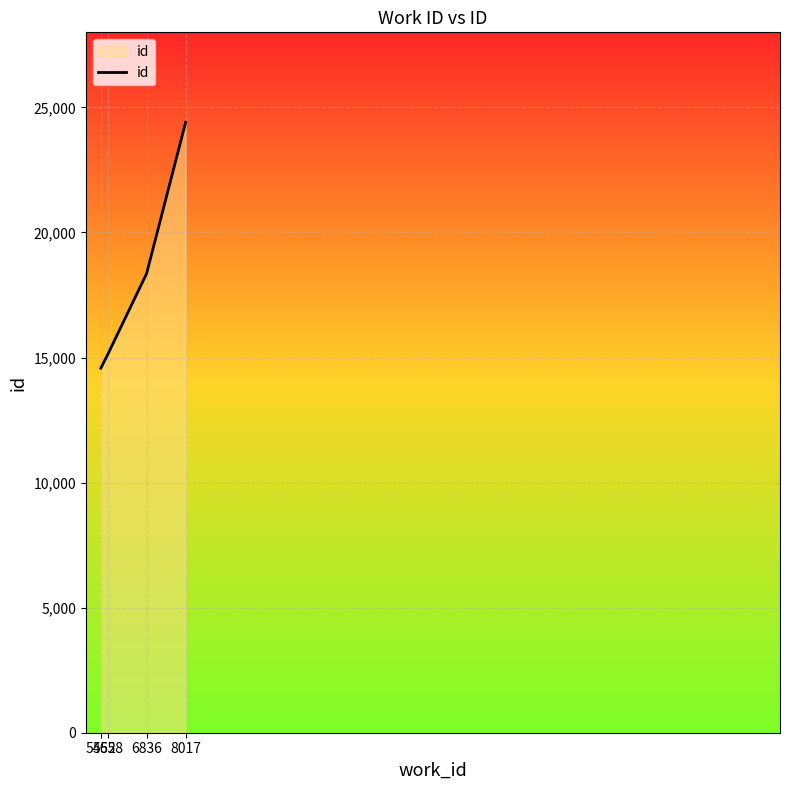

How many lines are shown in the chart?

1